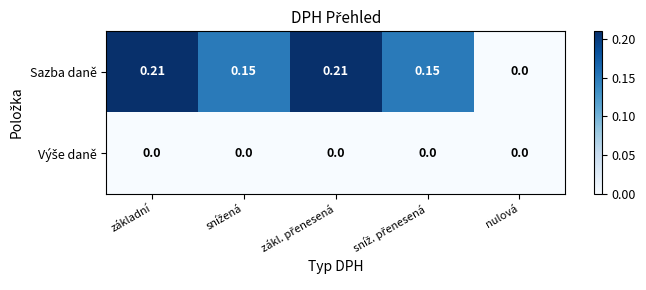

Which series has the widest spread of values?

Sazba daně